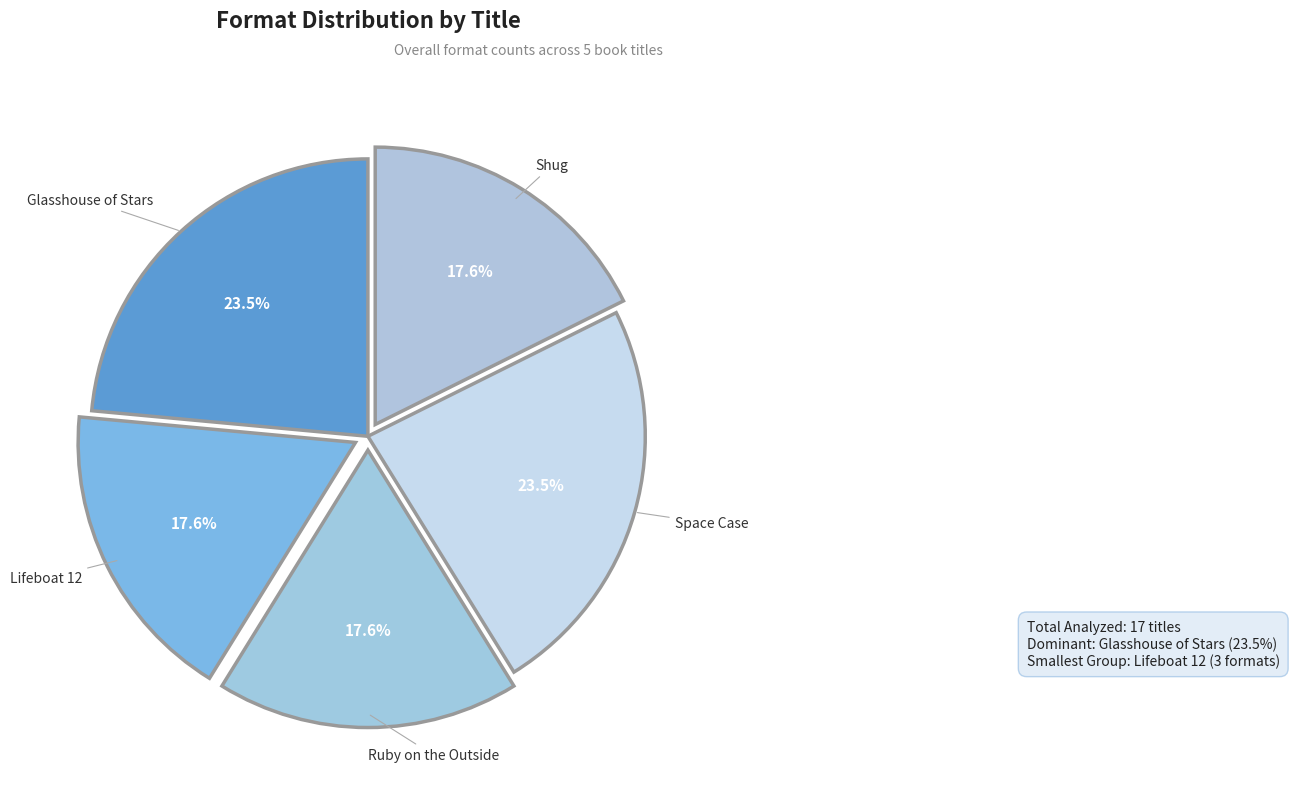

How many slices are in this pie chart?

5